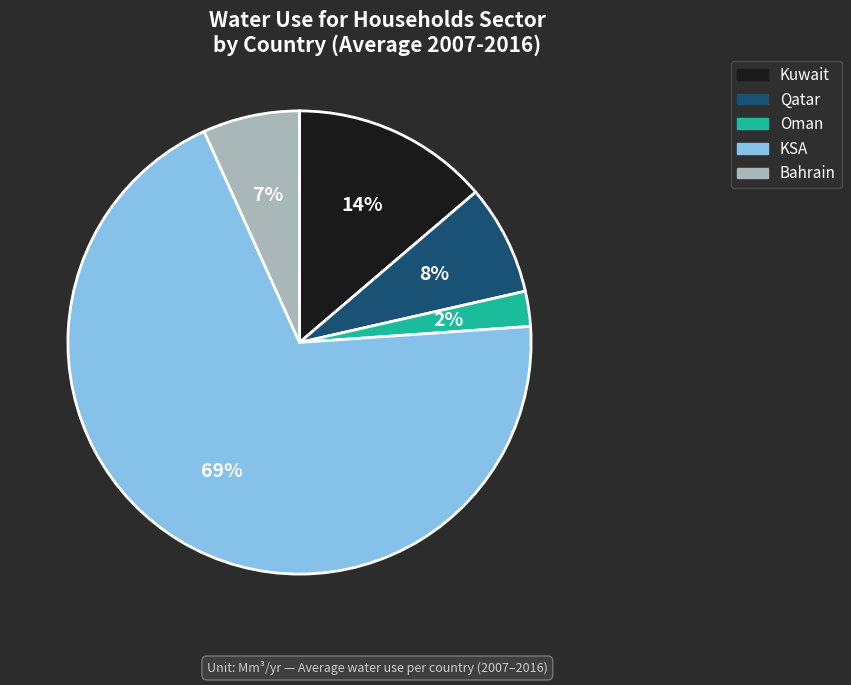

To the nearest percent, what percentage of the pie is Kuwait?

14%